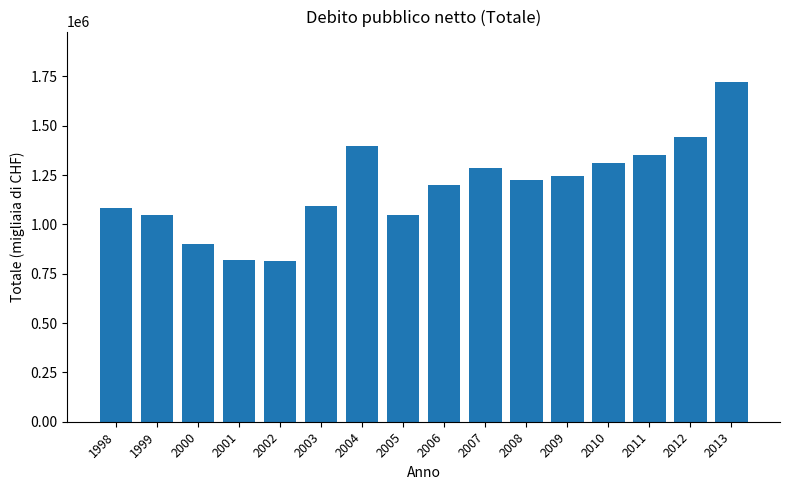

What is the average value?

1186002